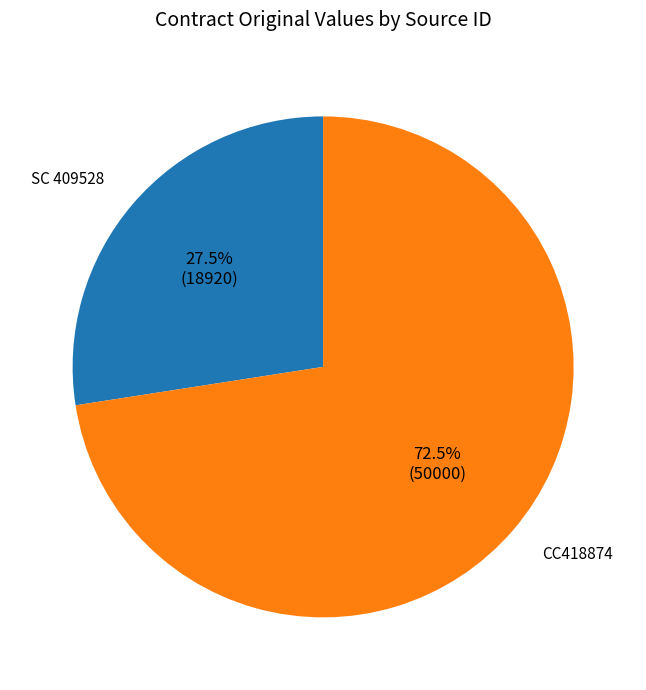

Combined, what portion of the pie is CC418874 and SC 409528?

100.0%